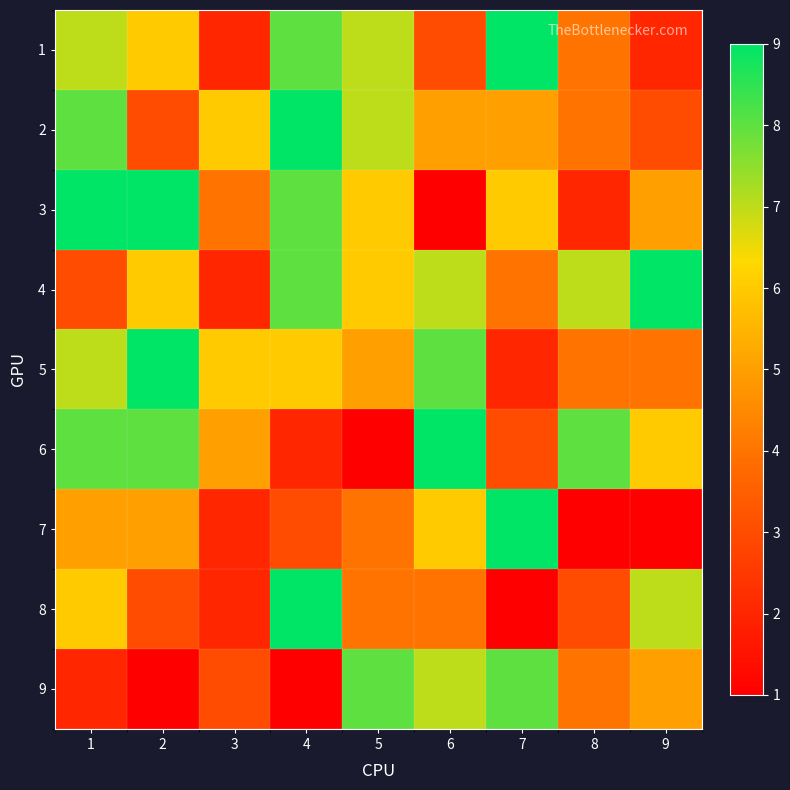

Between 6 and 8, which is larger?

8